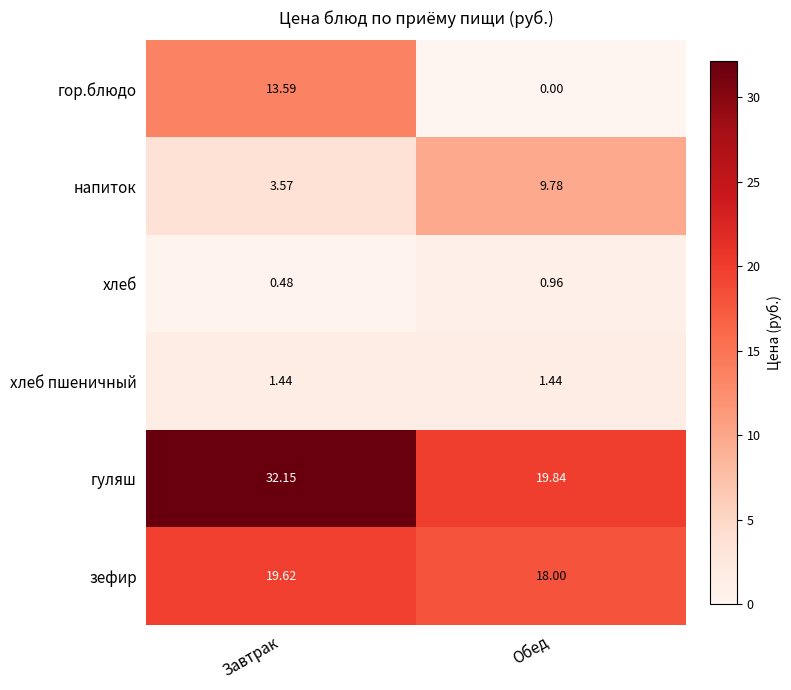

Where is гор.блюдо nearest to the value 6?

Обед